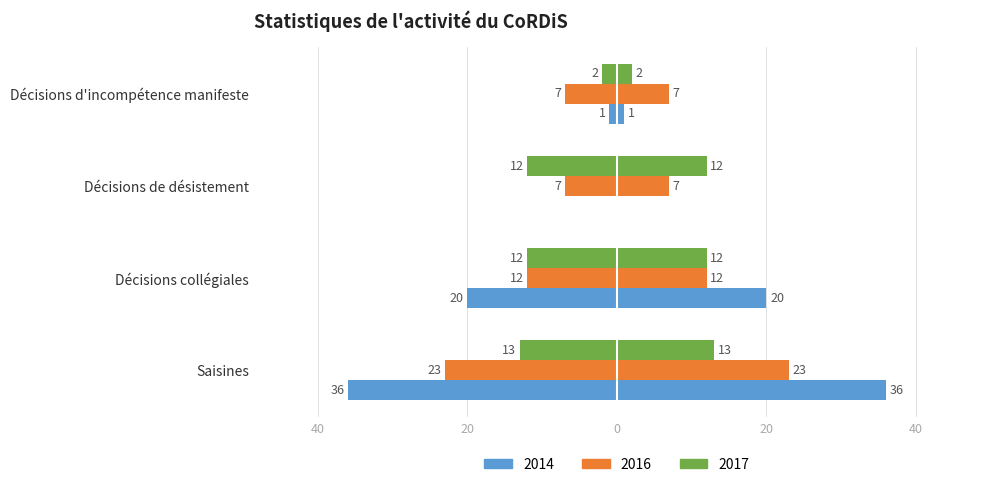

Between Décisions d'incompétence manifeste and Décisions de désistement, which is larger?

Décisions de désistement